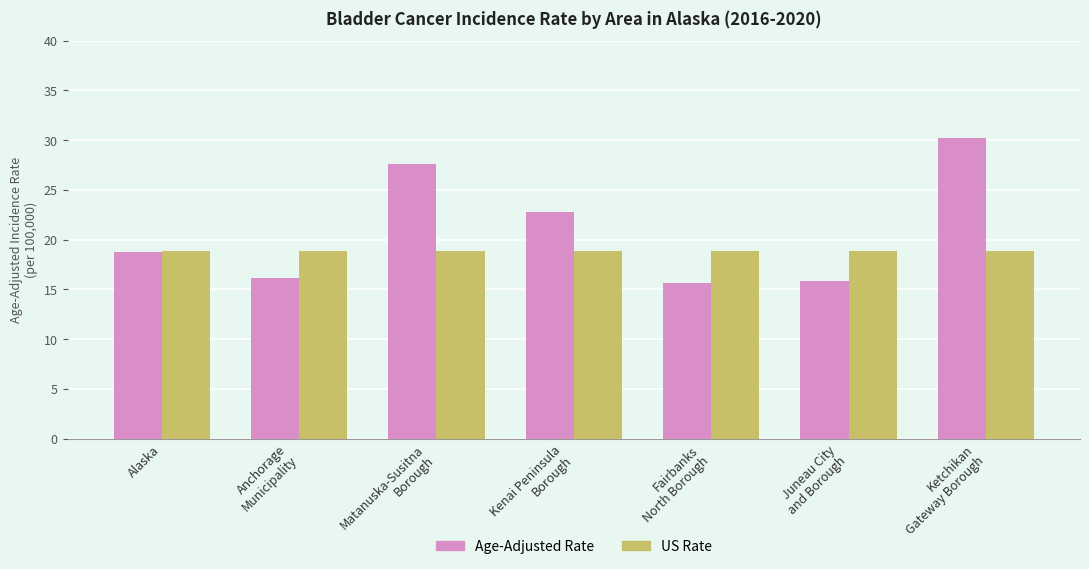

Are the bars grouped side by side (vs. stacked)?

Yes